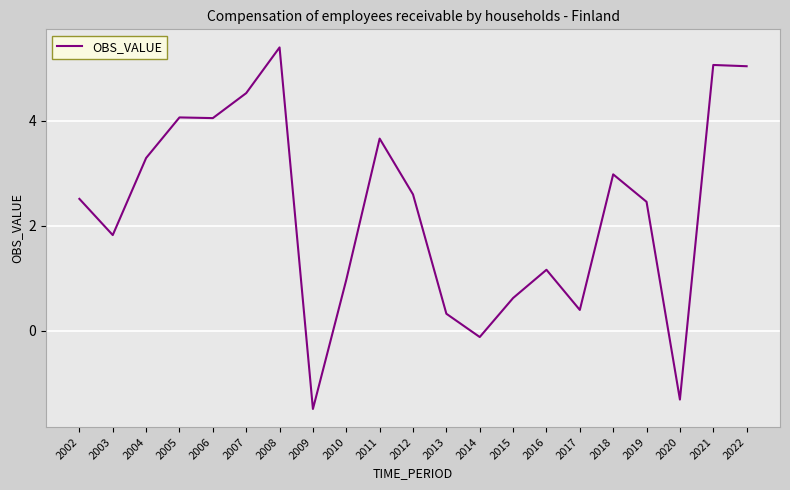

What value does the data have at 2010?

1.0